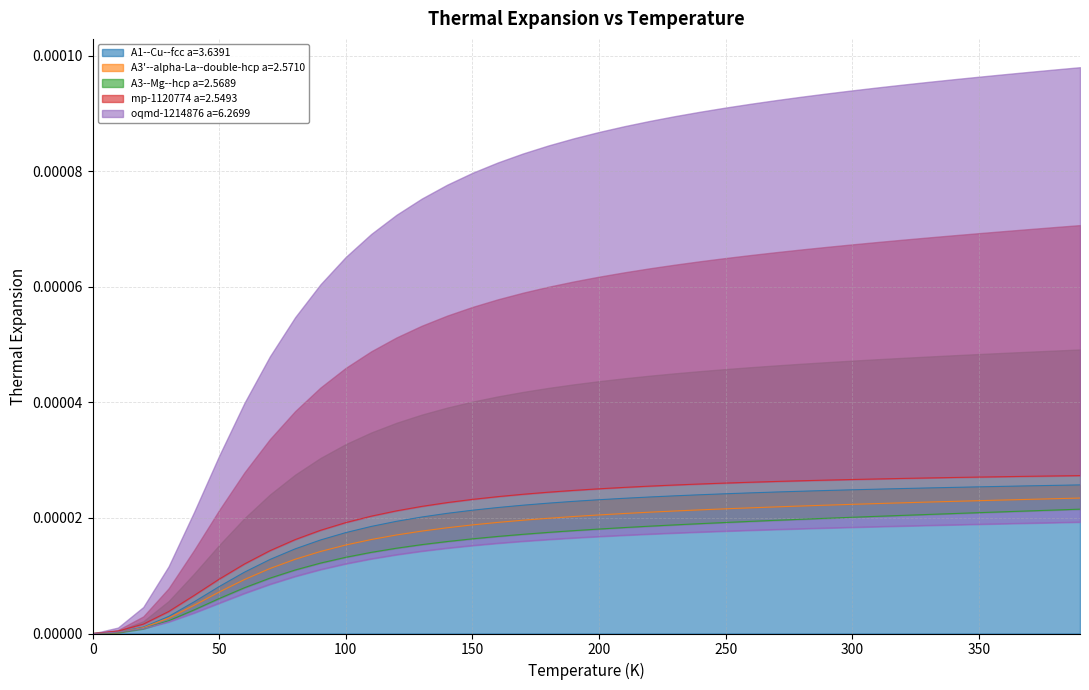

True or false: A3--Mg--hcp a=2.5689 and A3'--alpha-La--double-hcp a=2.5710 cross at least once.

False